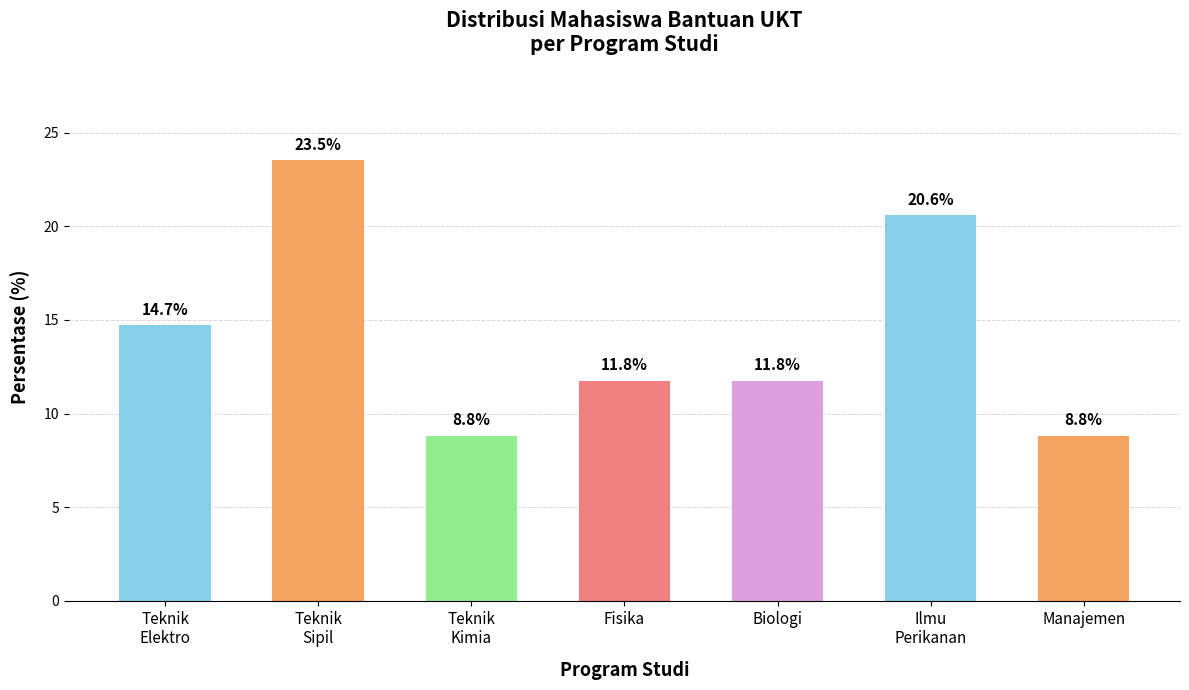

Where is the data nearest to the value 16?

Teknik
Elektro